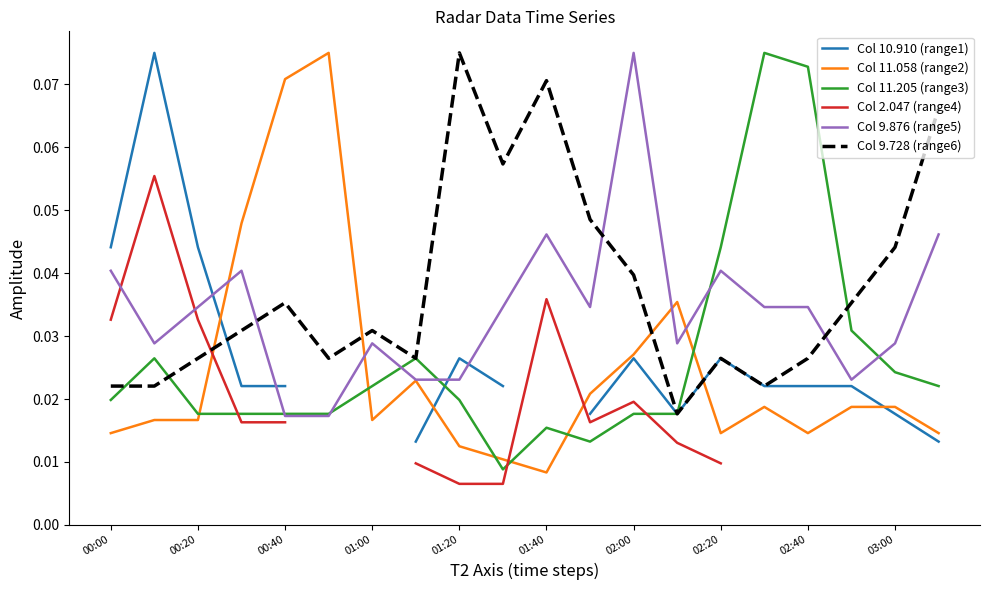

How many times do Col 9.728 (range6) and Col 11.058 (range2) cross each other?

4